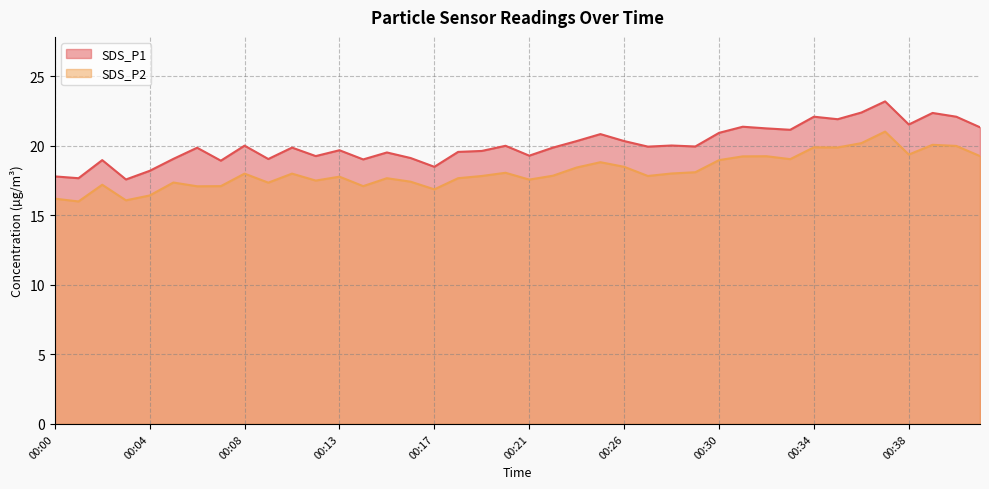

The value of SDS_P2 at 00:06 is 17.1. True or false?

True